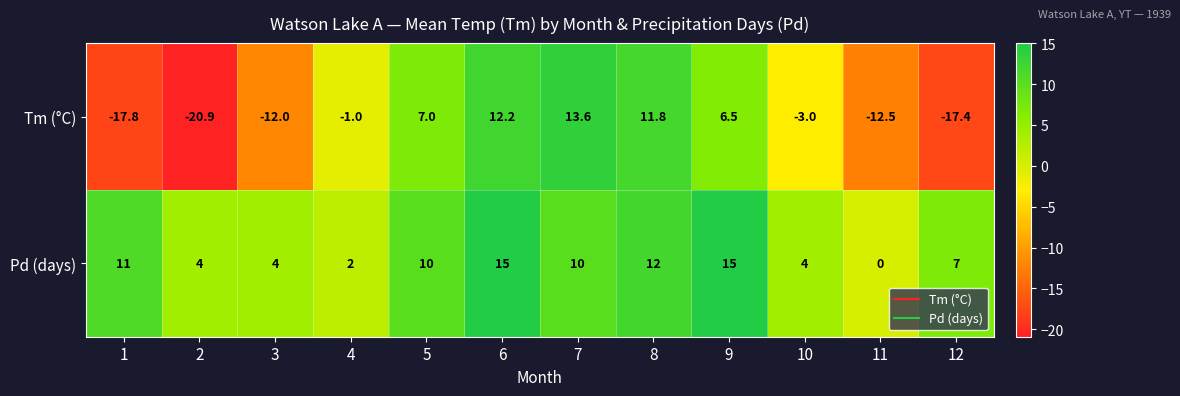

True or false: Tm (°C) has a value of -3.1 at 11.

False